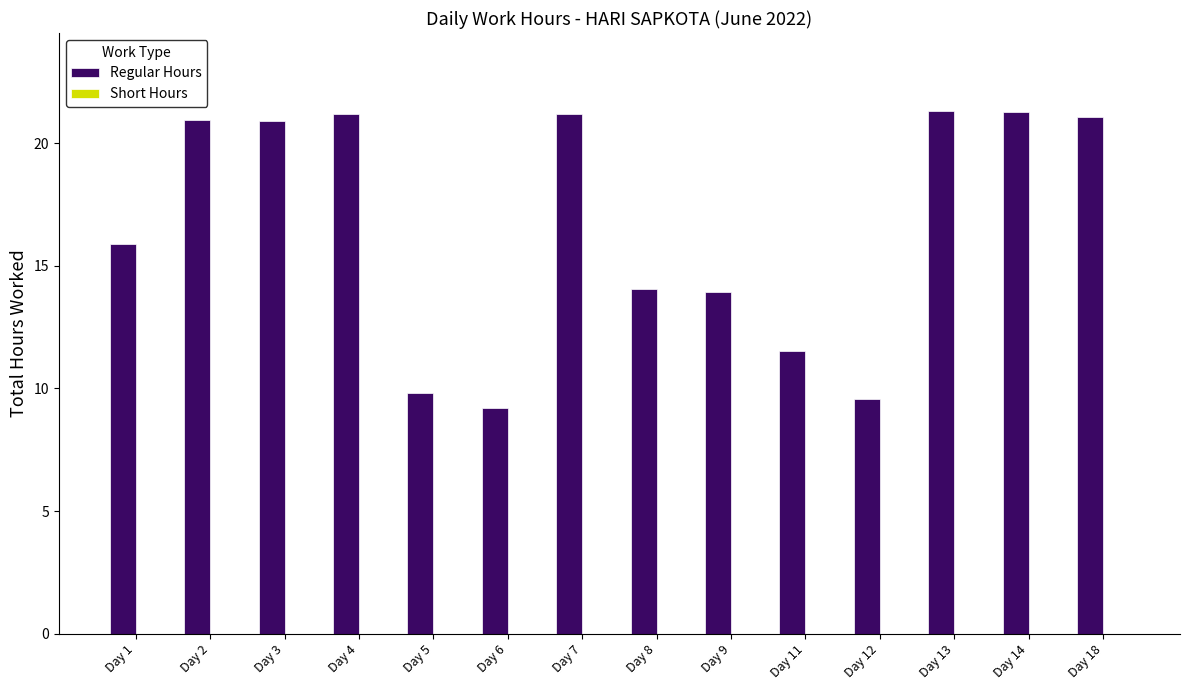

How many data points are less than 20?

7